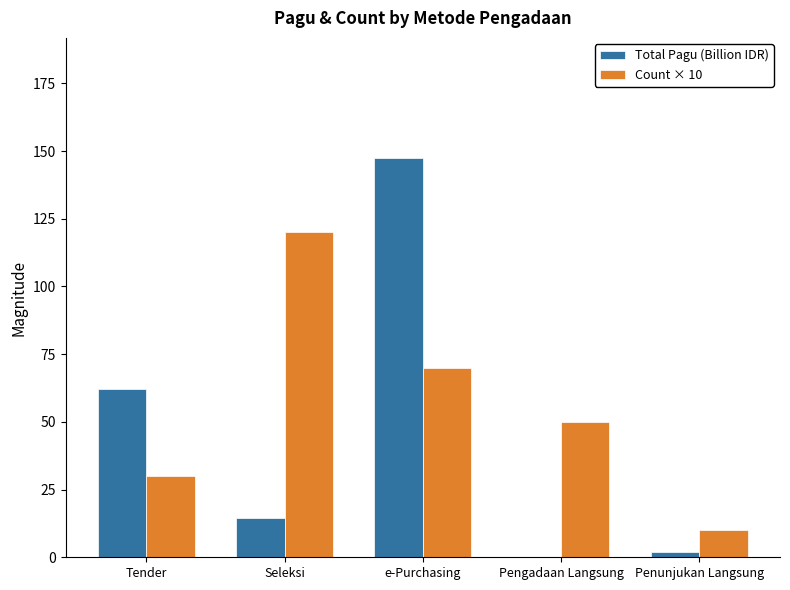

What is the difference between the Count × 10 values at Seleksi and Tender?

90.0